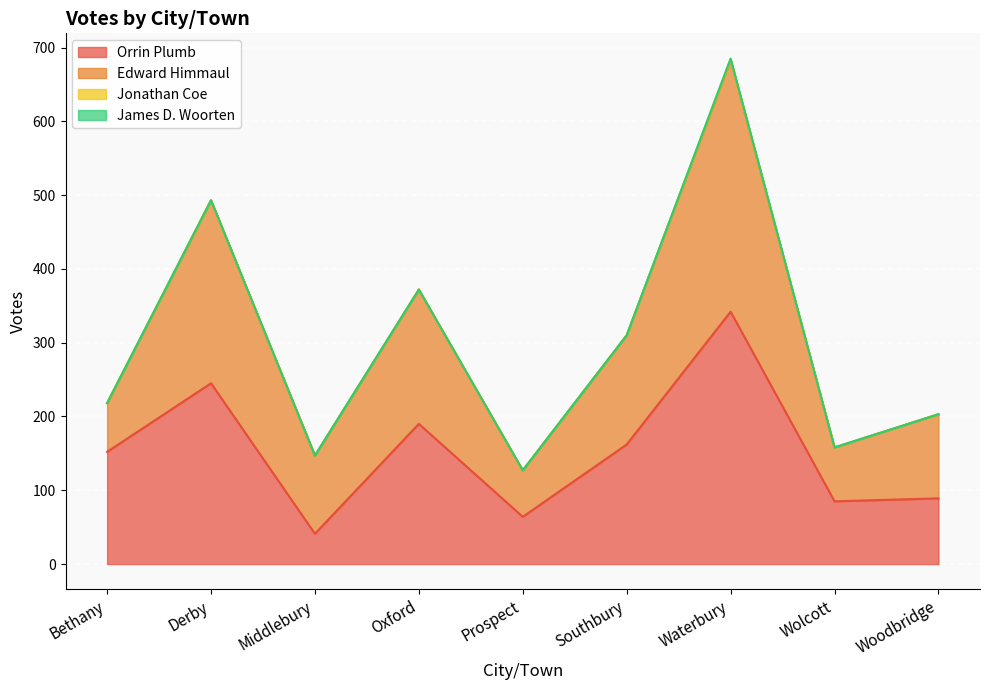

Rank the series by their maximum value, from highest to lowest.

Orrin Plumb, Edward Himmaul, Jonathan Coe, James D. Woorten